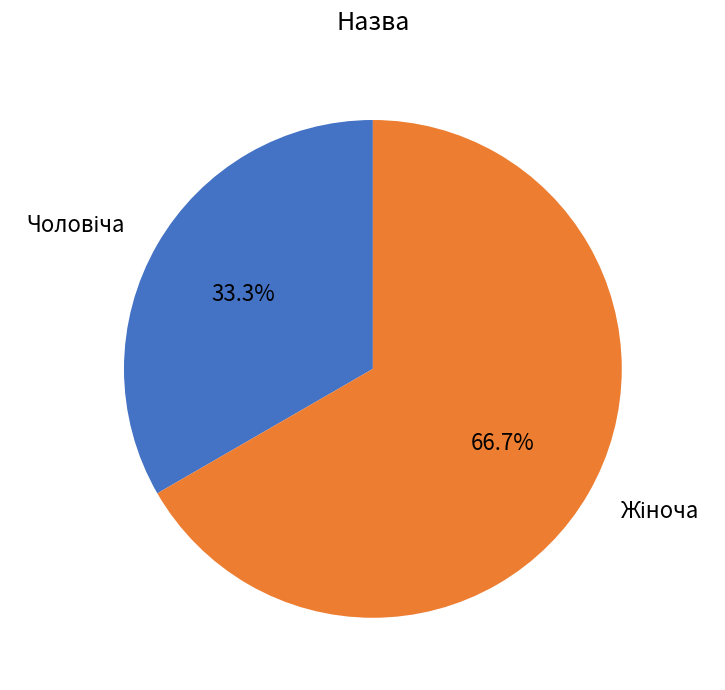

Does any single category account for the majority?

Yes